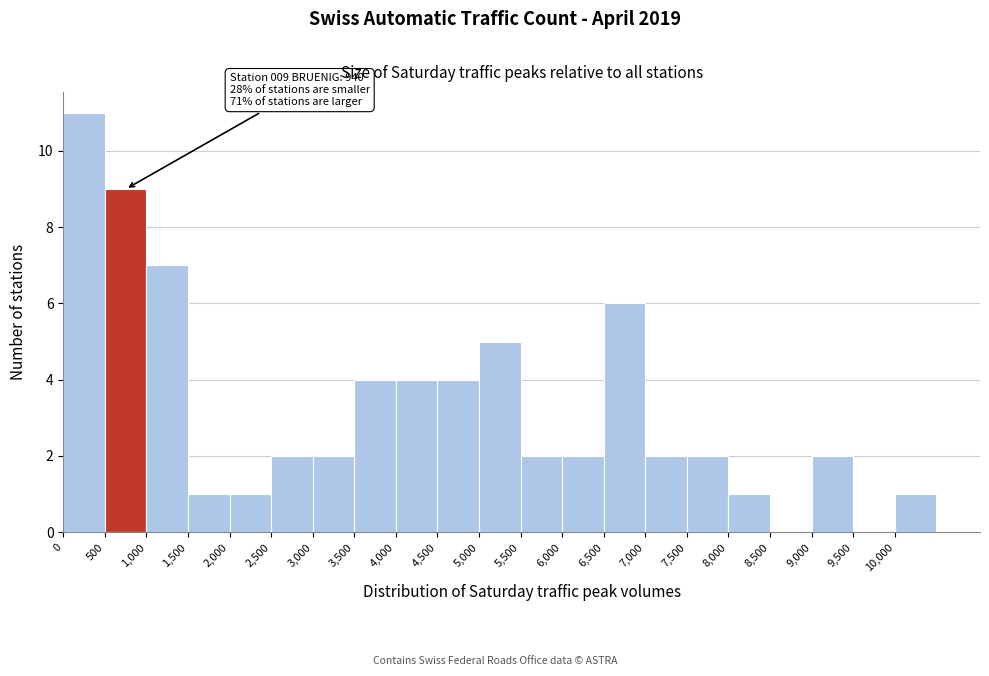

Over which range of the x-axis is the bar tallest?

0 to 500